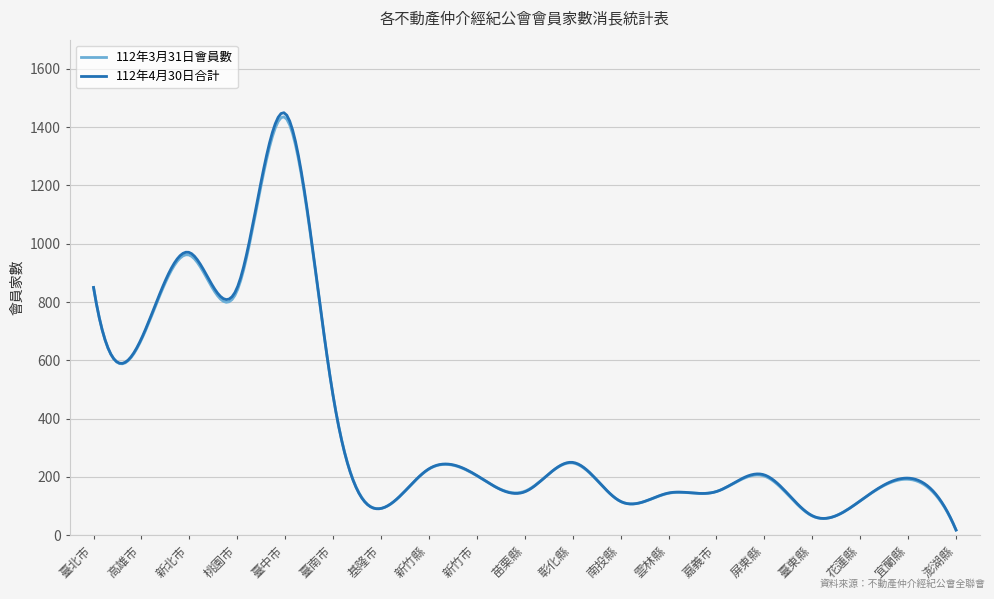

True or false: 112年4月30日合計 has more than 0 interior local peaks.

True